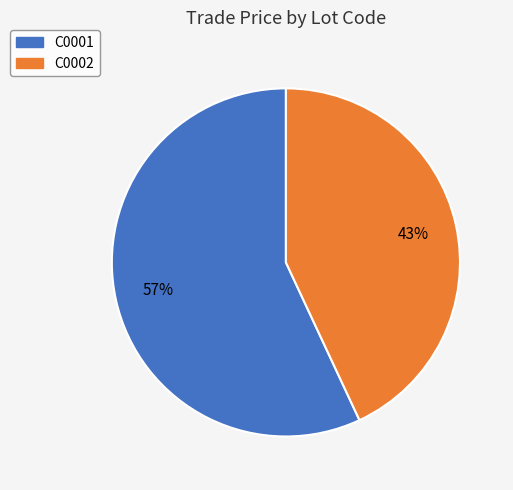

Rank the categories by value from lowest to highest.

C0002, C0001